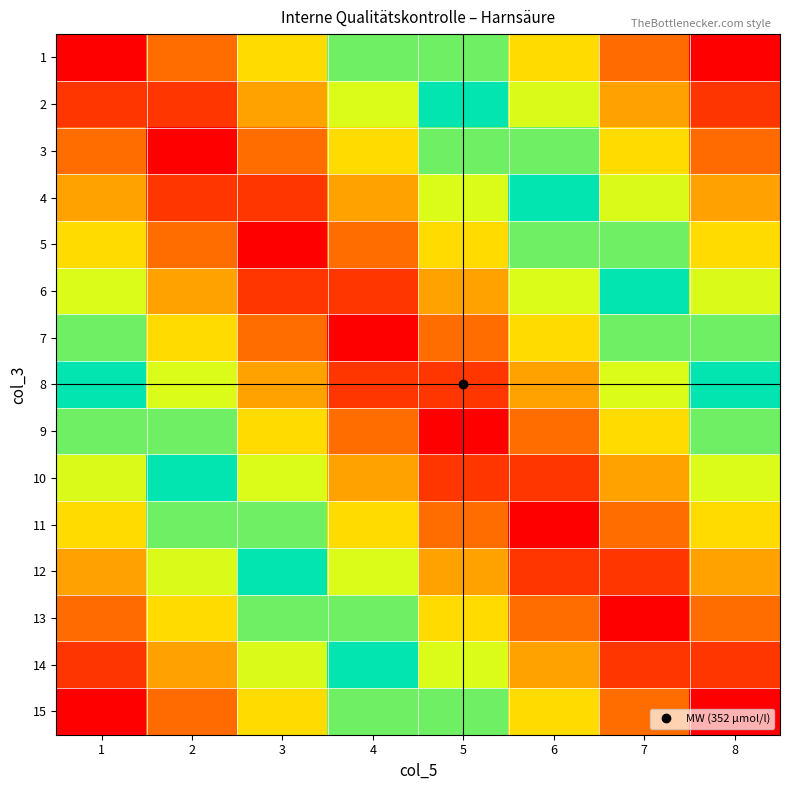

Which category has the lowest value across all series?

1